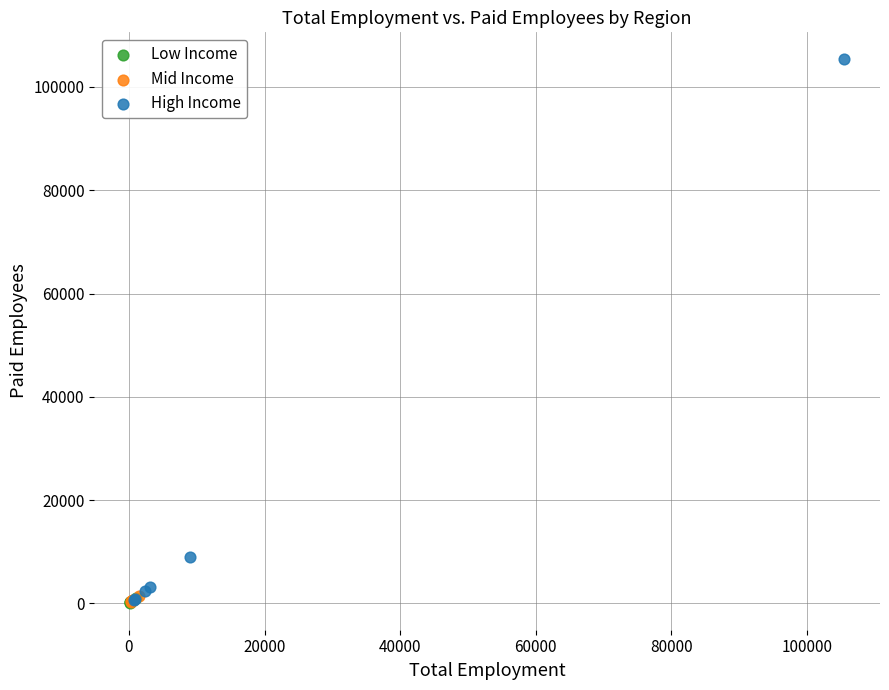

Which series has the largest Y range (max minus min)?

High Income